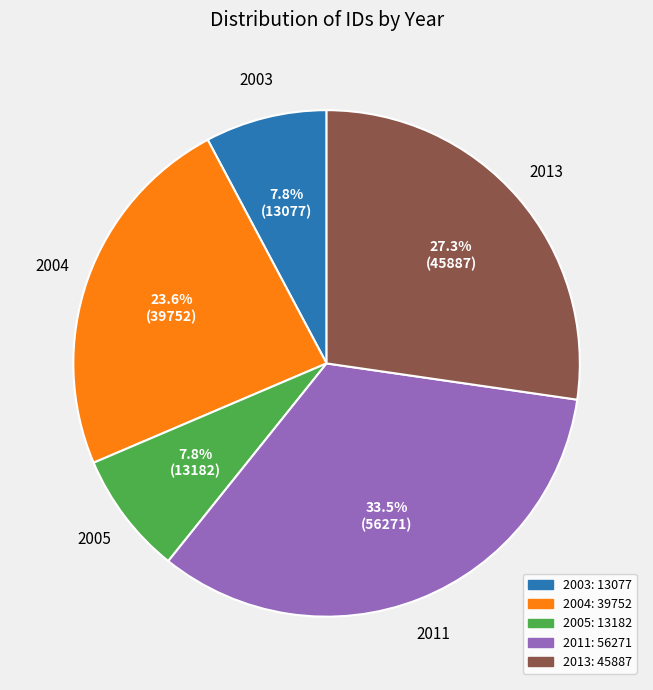

Does any single category account for the majority?

No